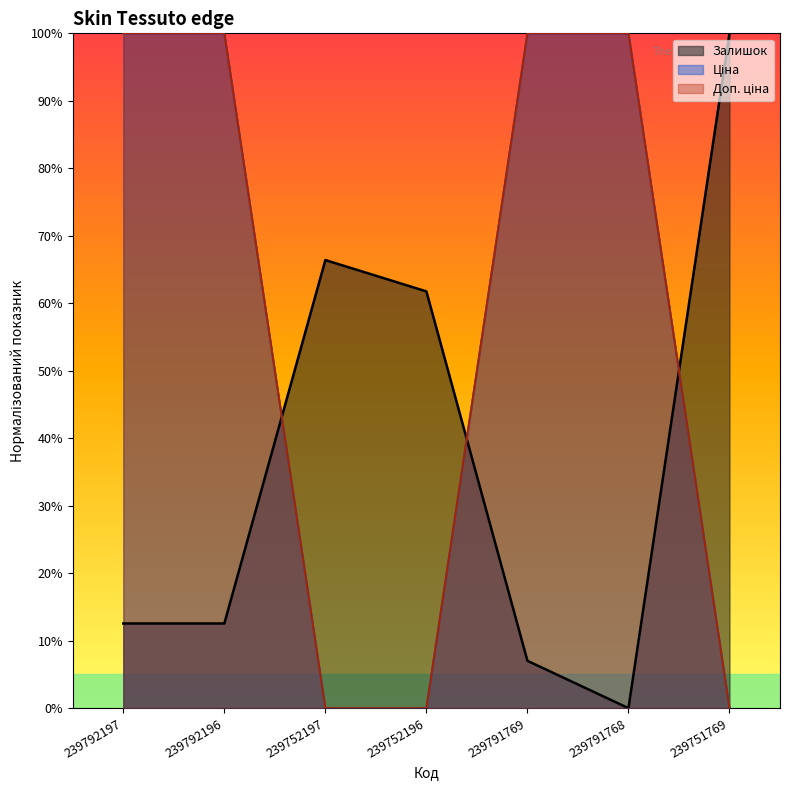

What is the approximate value of Залишок at 239792197?

12.5